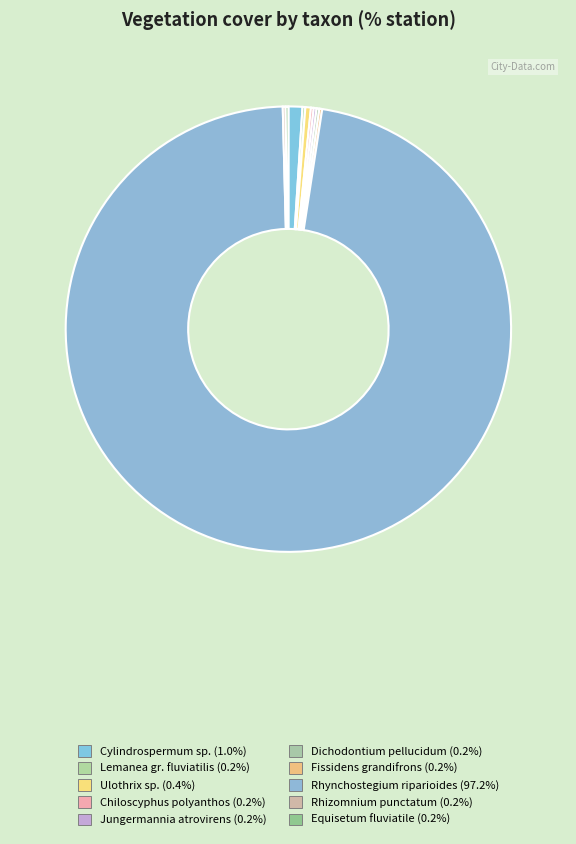

Which slice represents more than half of the pie?

Rhynchostegium riparioides